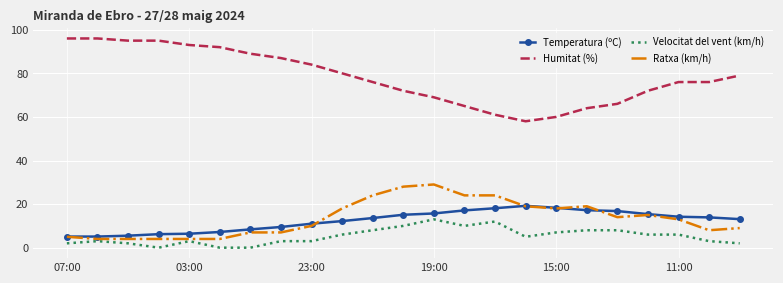

What is the maximum value shown in the chart?

96.0